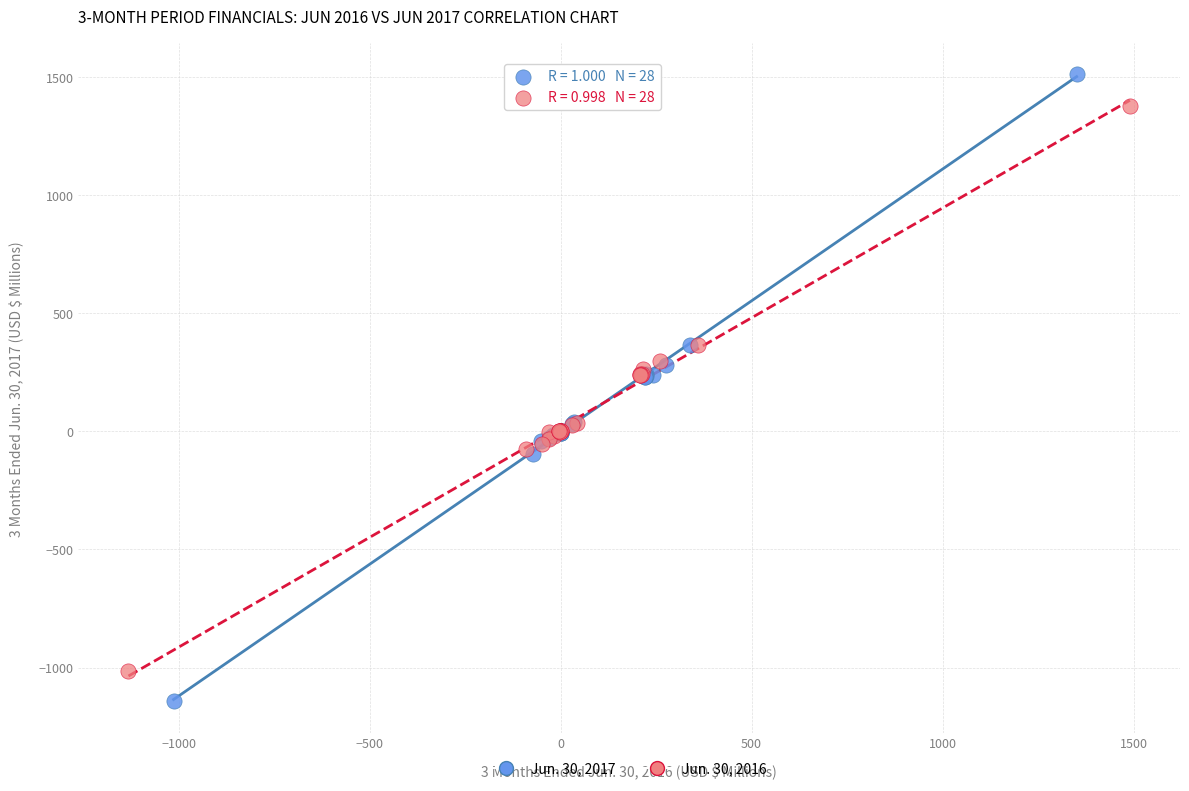

Which series reaches the maximum Y coordinate?

Jun. 30, 2017